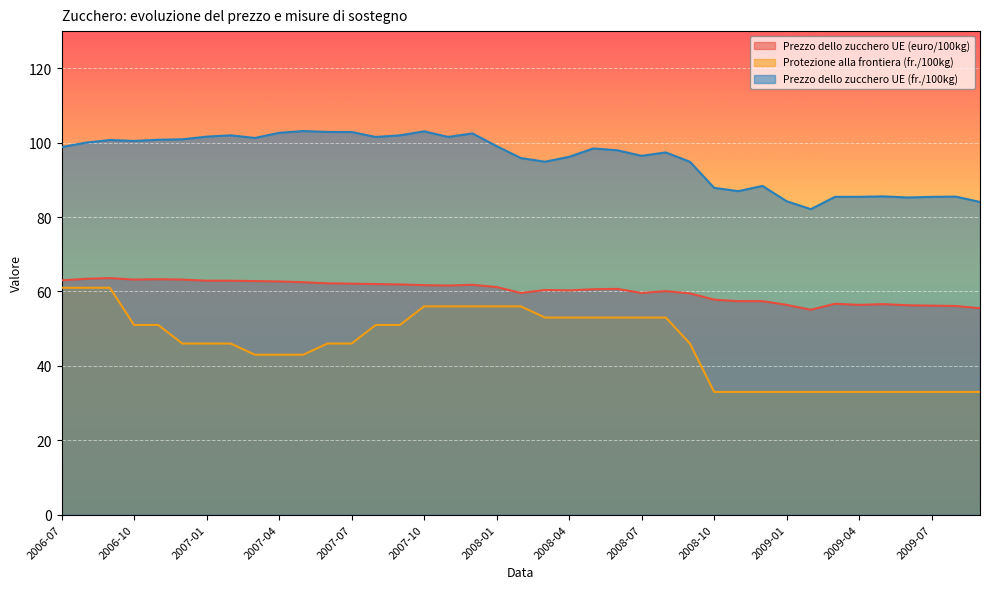

What is the label of the 36th point from the left?

2009-06